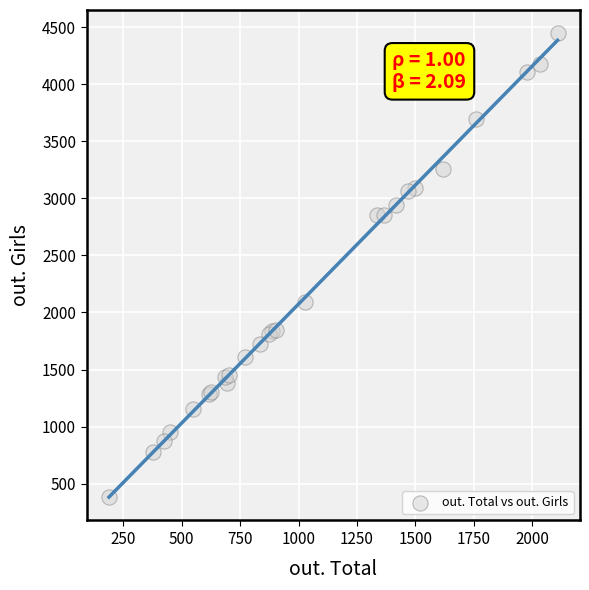

What Y value in the scatter plot is closest to 2414?

2089